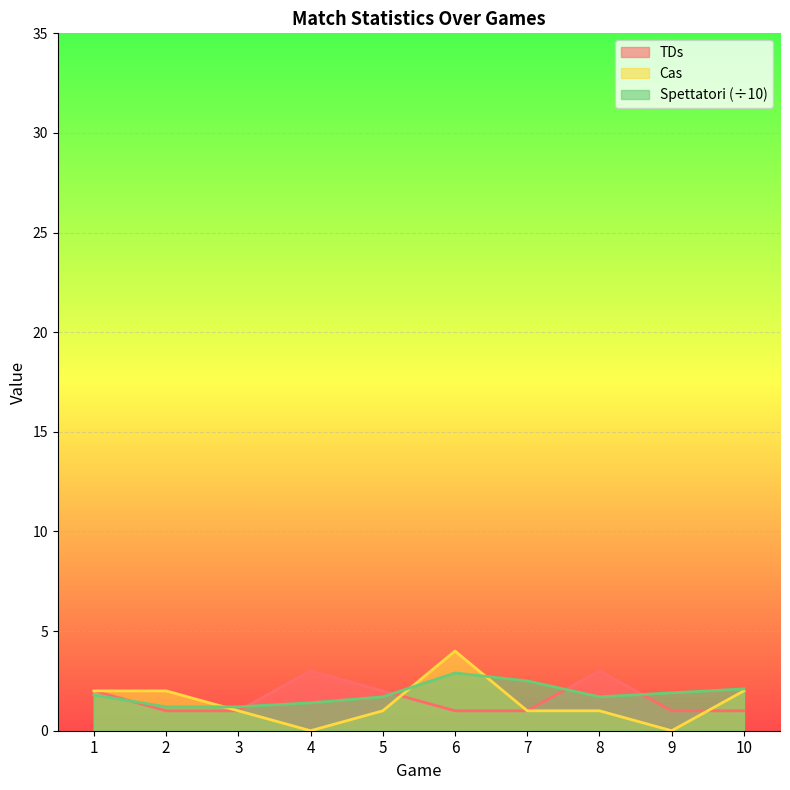

What is the average value of the Spettatori series?

1.8